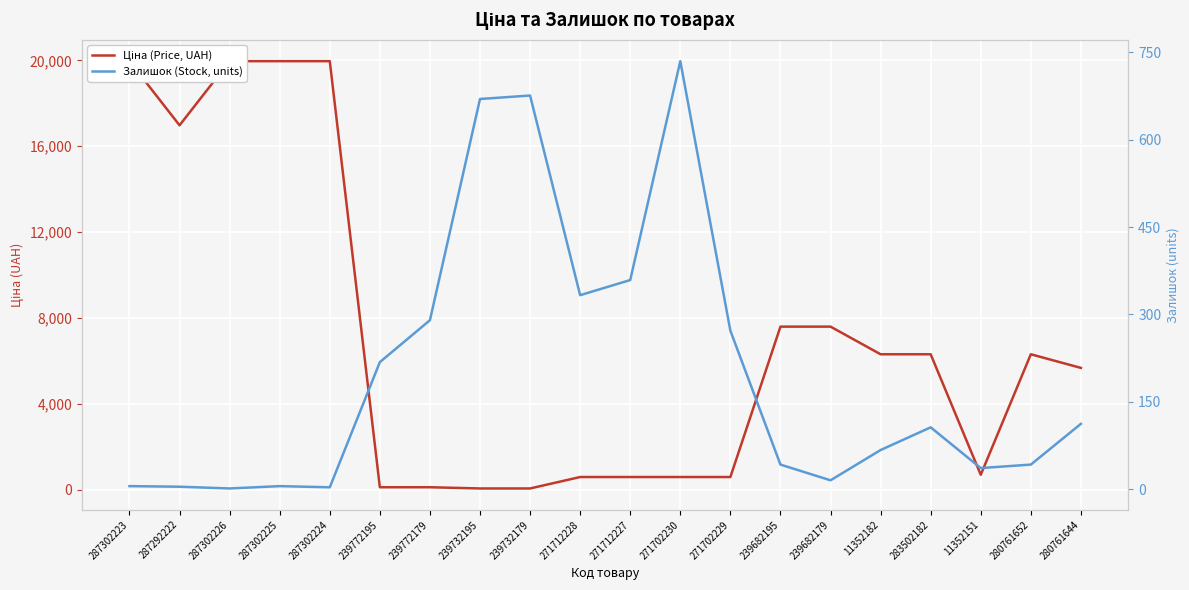

What is the average value of the Залишок (Stock, units) series?

199.6